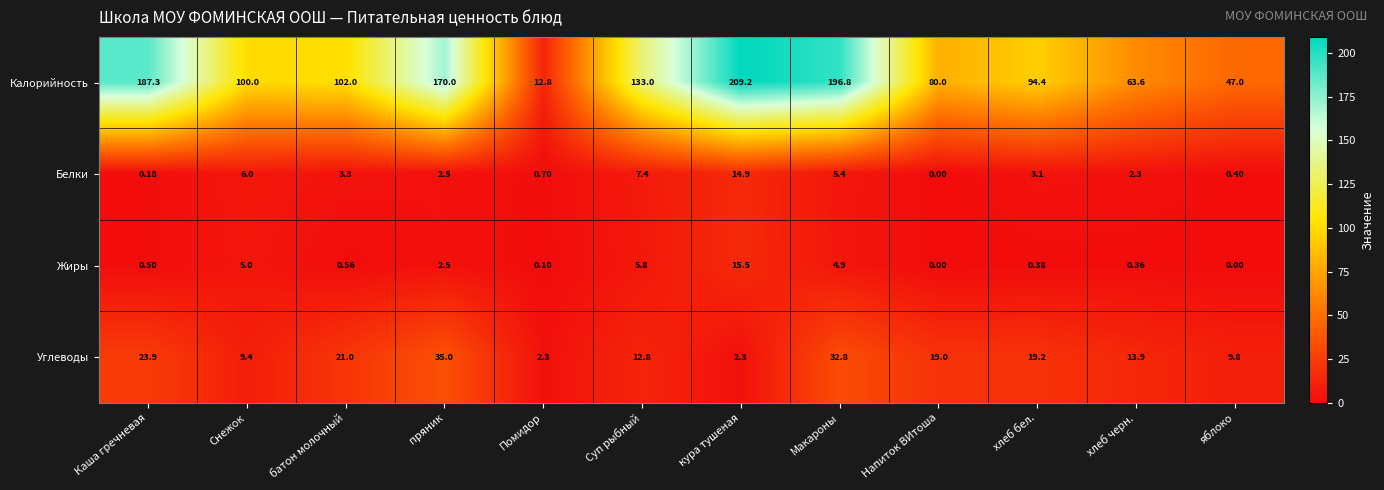

Which series changed the most between кура тушеная and Макароны?

Углеводы